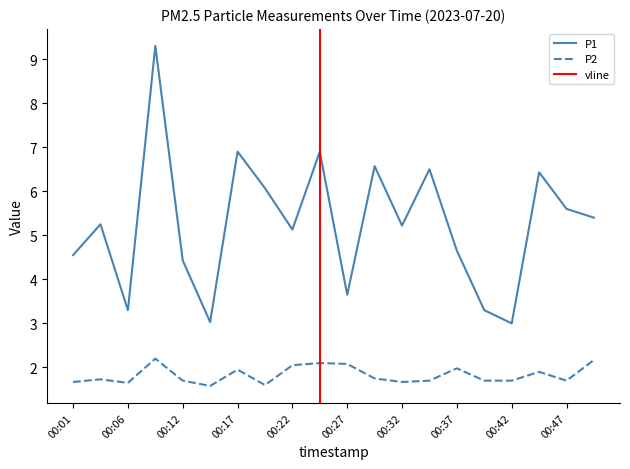

Between 00:34 and 00:12, which is larger?

00:34